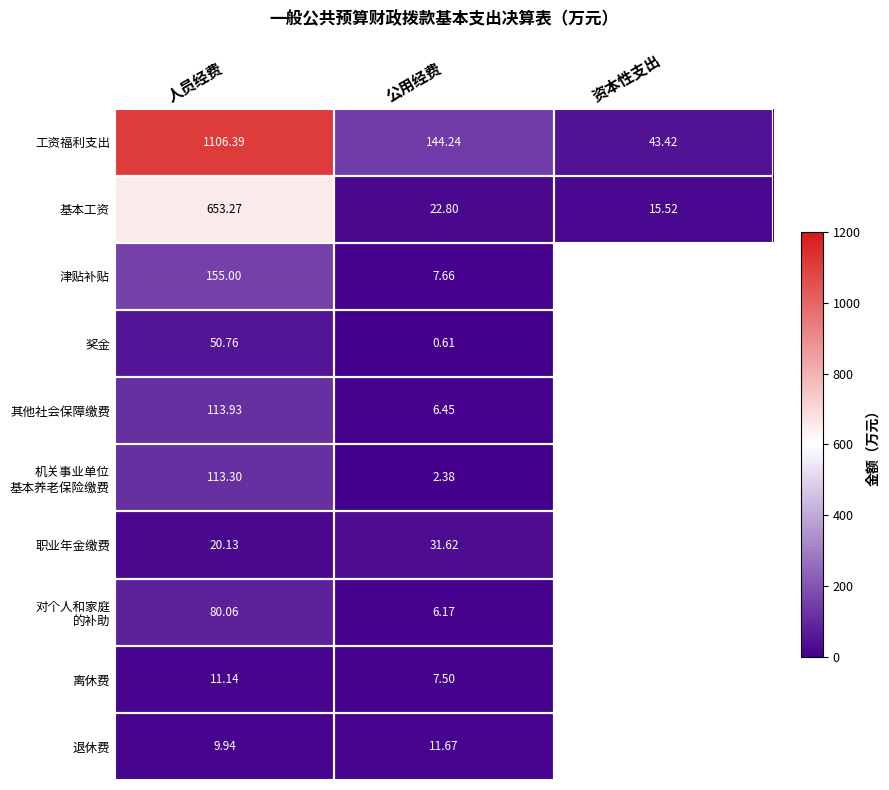

List the labels in order of 工资福利支出 value, largest first.

人员经费, 公用经费, 资本性支出